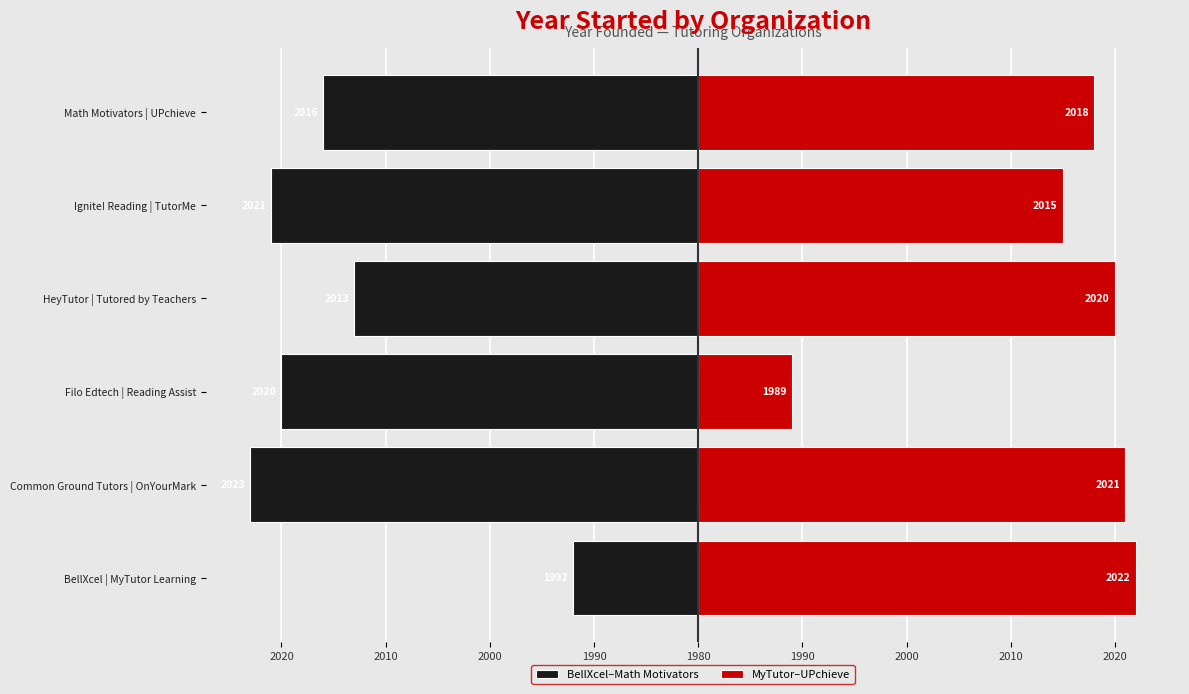

List the series in order of their overall mean, highest first.

MyTutor–UPchieve, BellXcel–Math Motivators